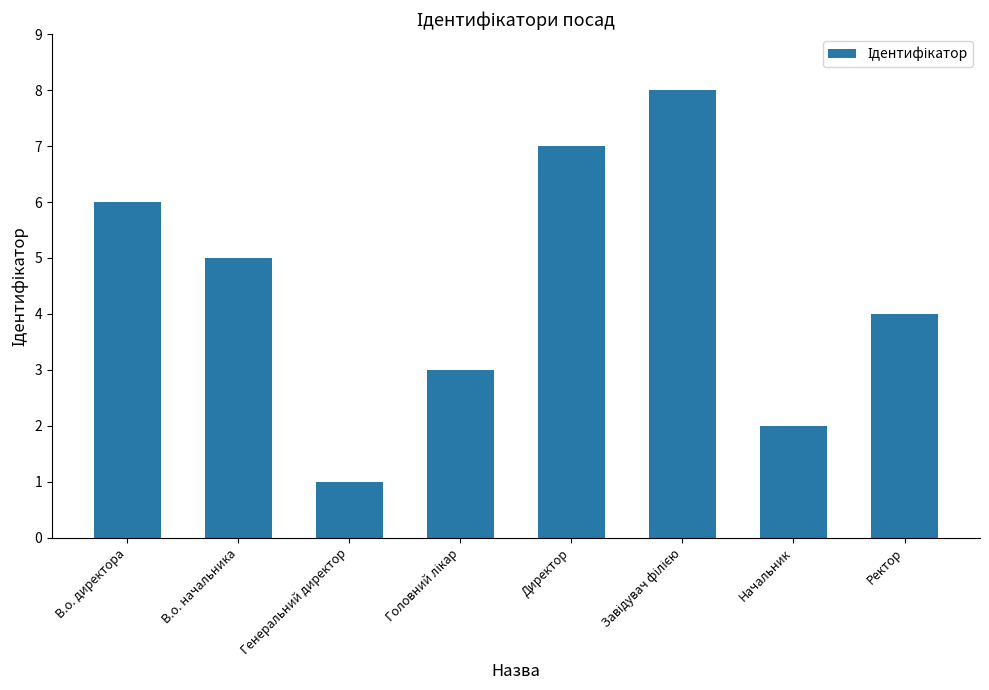

Approximately how many times larger is the value at В.о. начальника compared to В.о. директора?

0.8